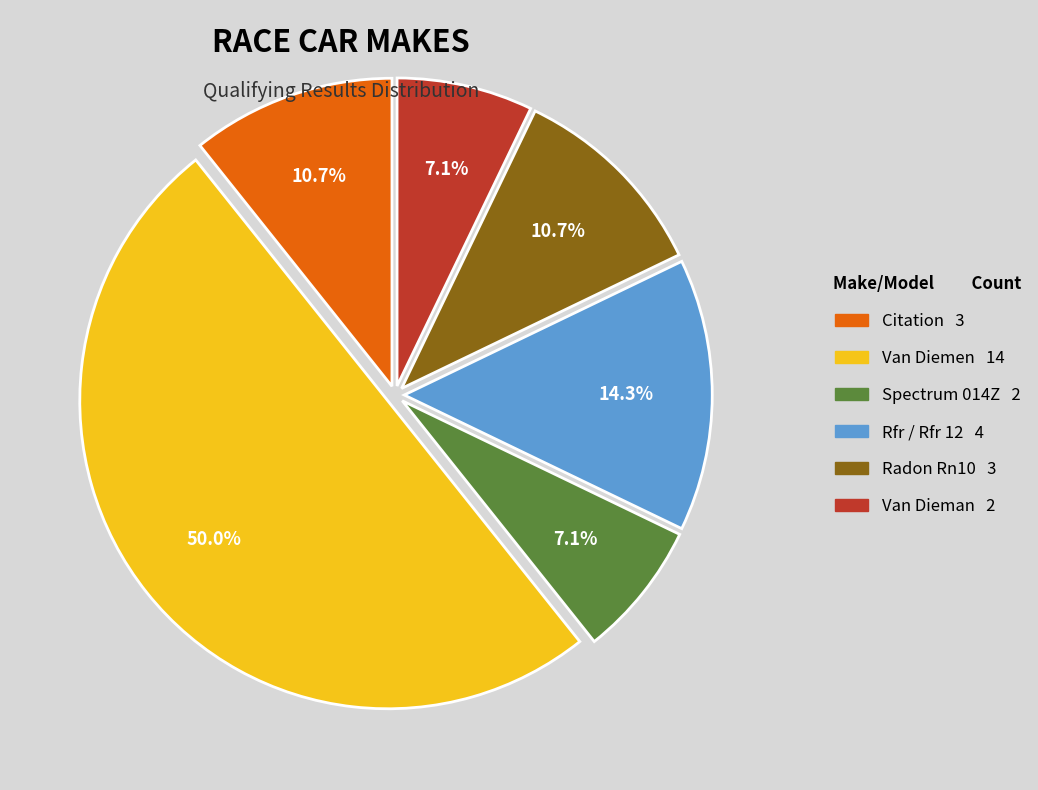

Is it true that Citation is 17% of the pie?

False